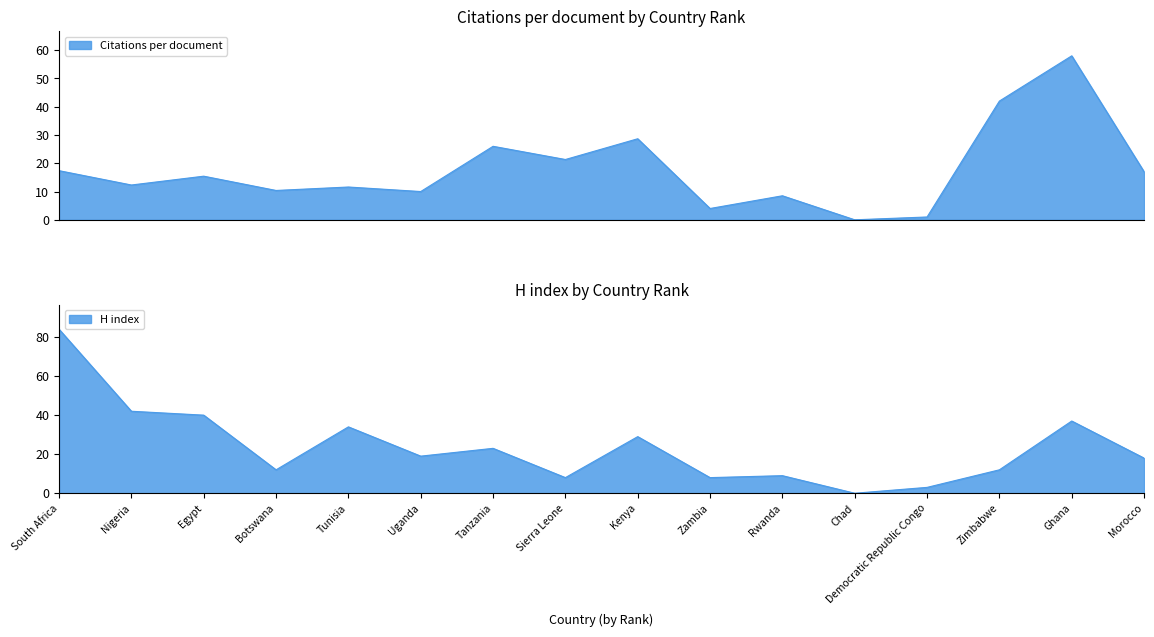

The H index series shows 29.0 at Kenya. True or false?

True